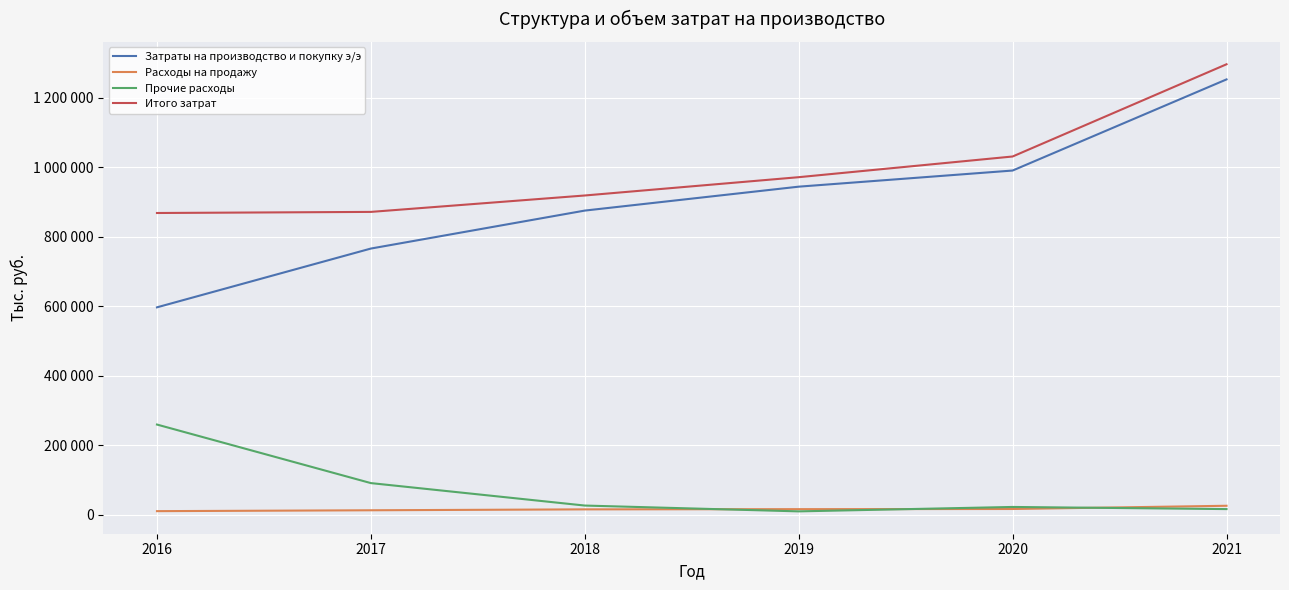

True or false: Затраты на производство и покупку э/э and Расходы на продажу intersect in this chart.

False